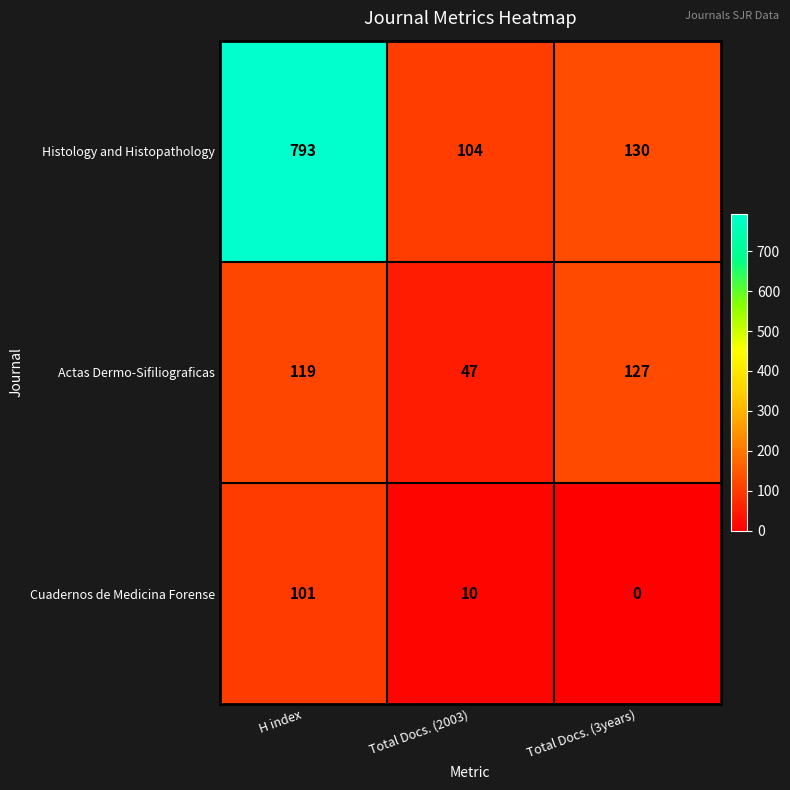

At H index, list the series in order from smallest to largest.

Cuadernos de Medicina Forense, Actas Dermo-Sifiliograficas, Histology and Histopathology